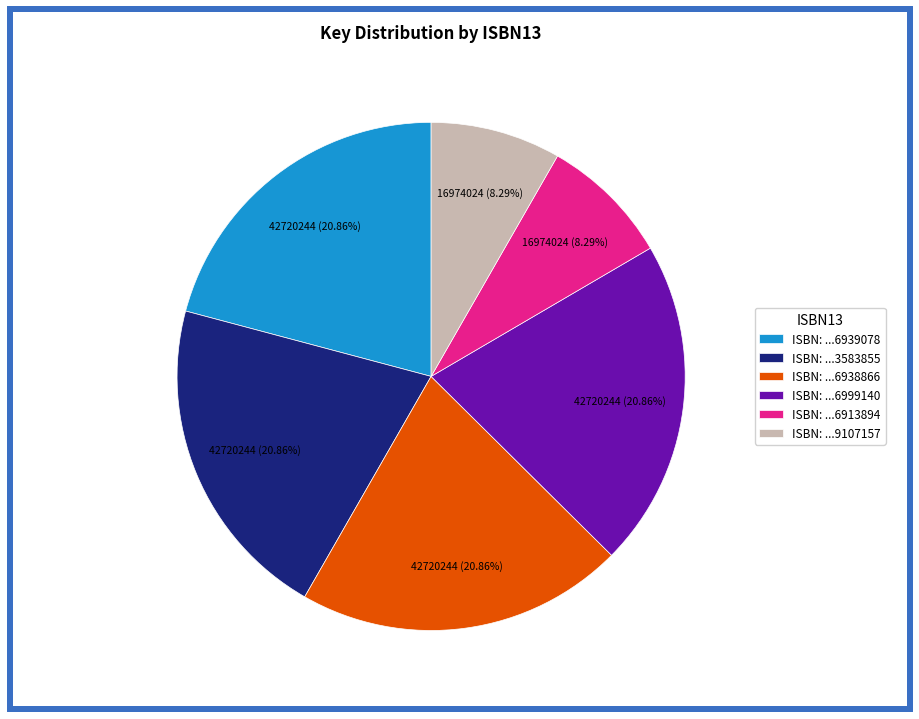

Count the number of slices in the pie.

6